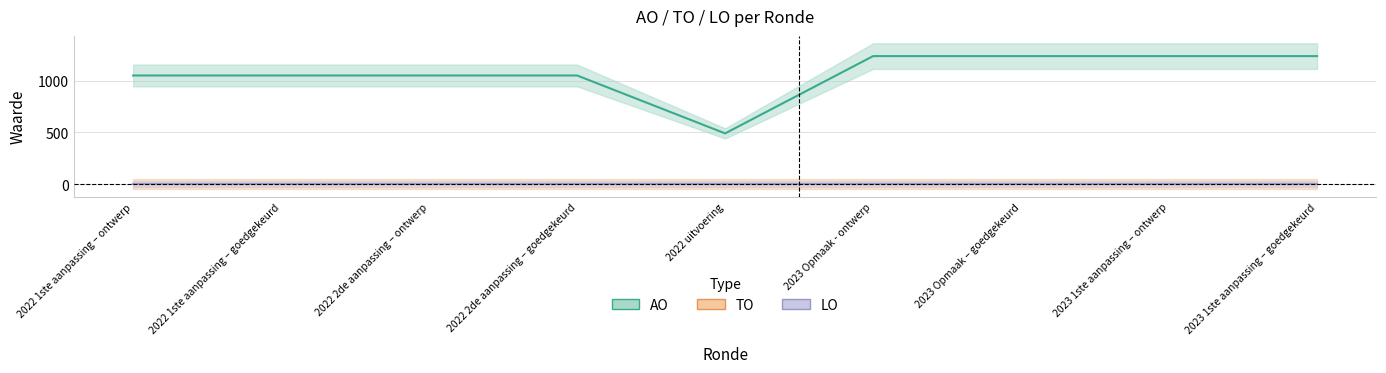

Rank the series at 2023 1ste aanpassing – ontwerp from highest to lowest value.

AO, TO, LO